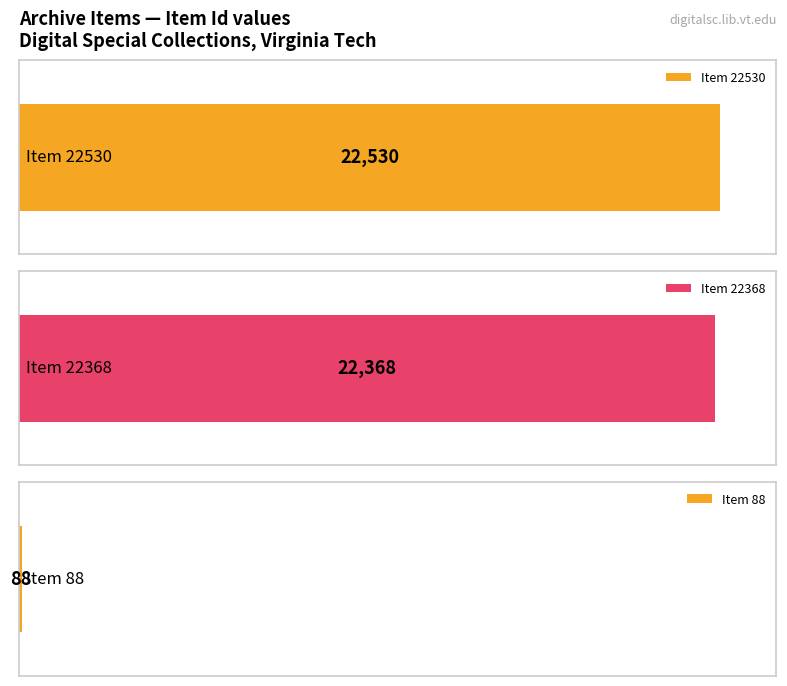

How many values exceed 22368?

1